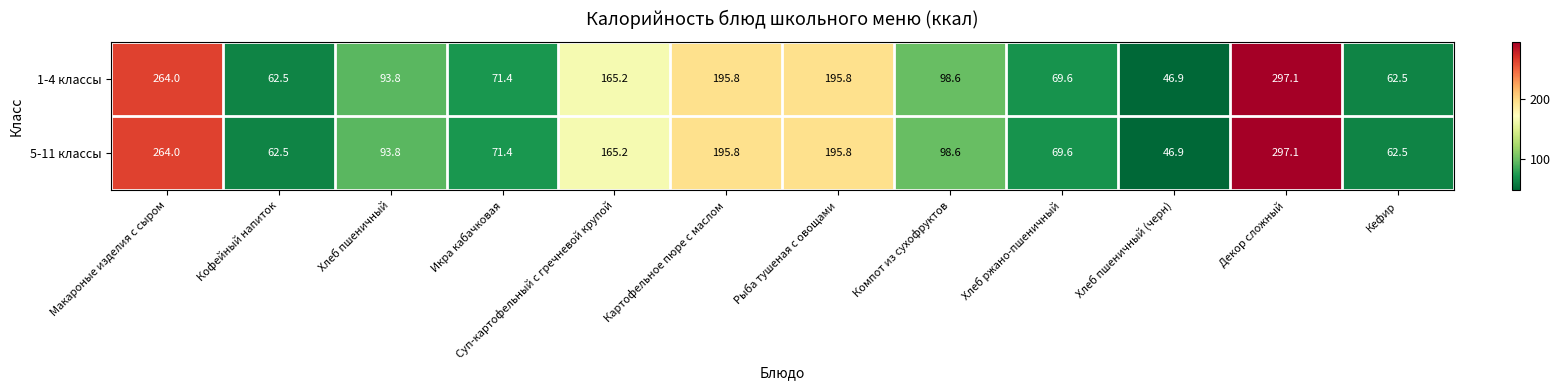

What is the total value across all series at Макароные изделия с сыром?

528.0